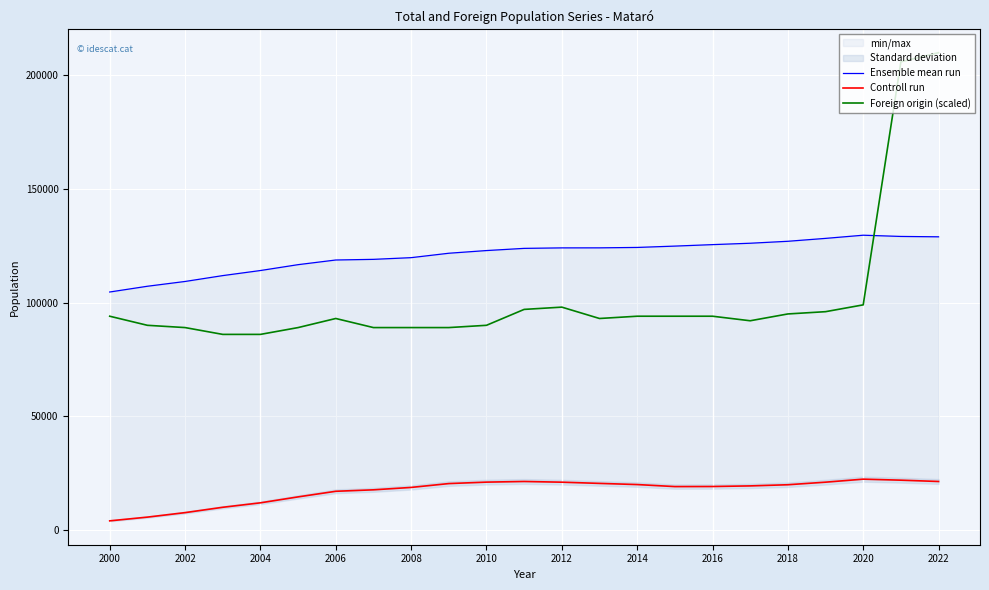

True or false: Controll run and Ensemble mean run intersect in this chart.

False